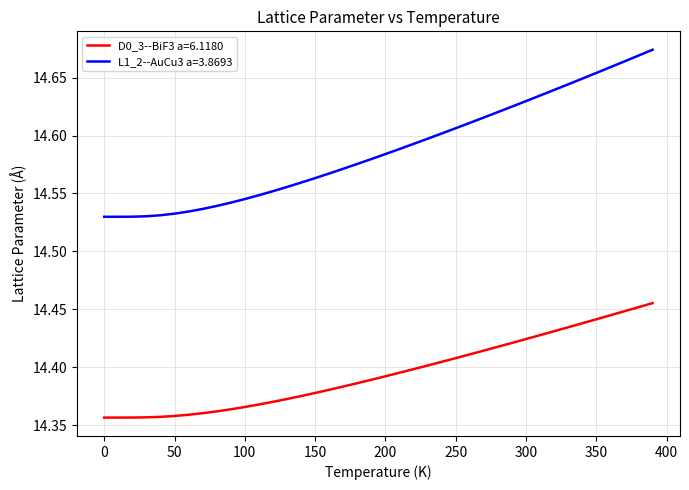

Which series has the largest range (max minus min)?

L1_2--AuCu3 a=3.8693